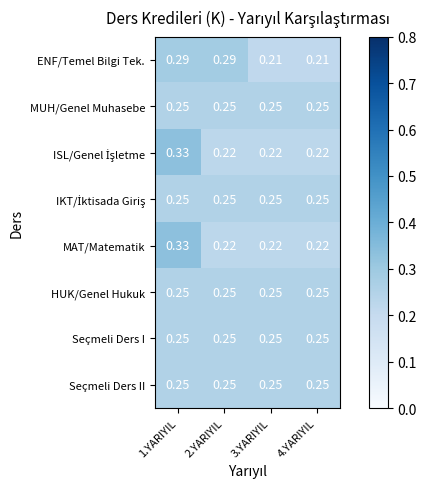

What is the total value across all series at 4.YARIYIL?

1.9